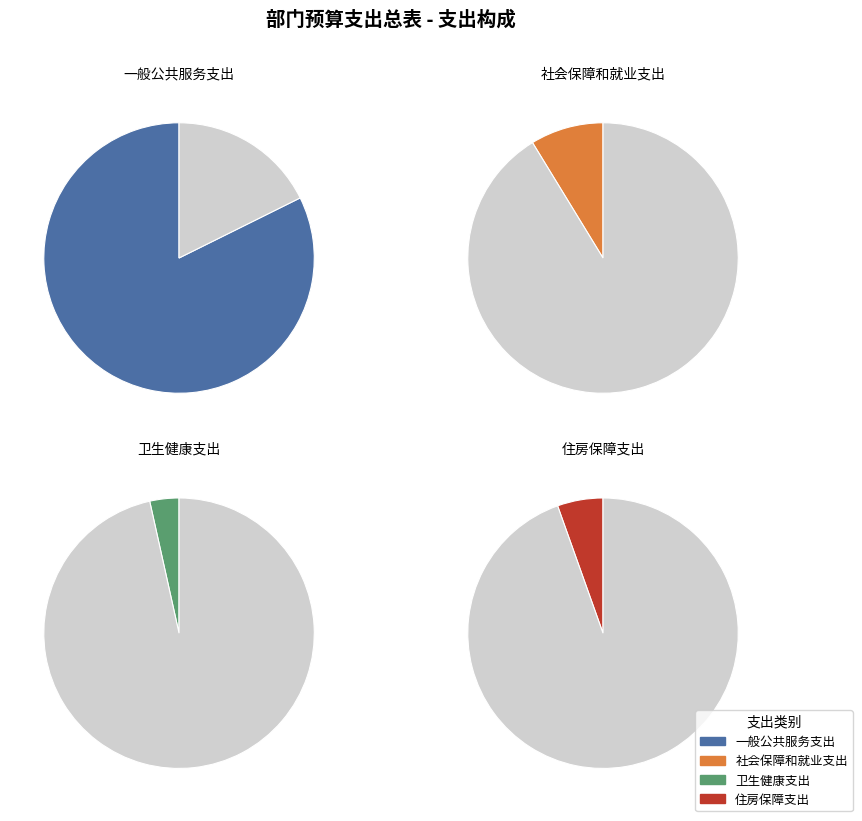

How many segments does this pie chart have?

4